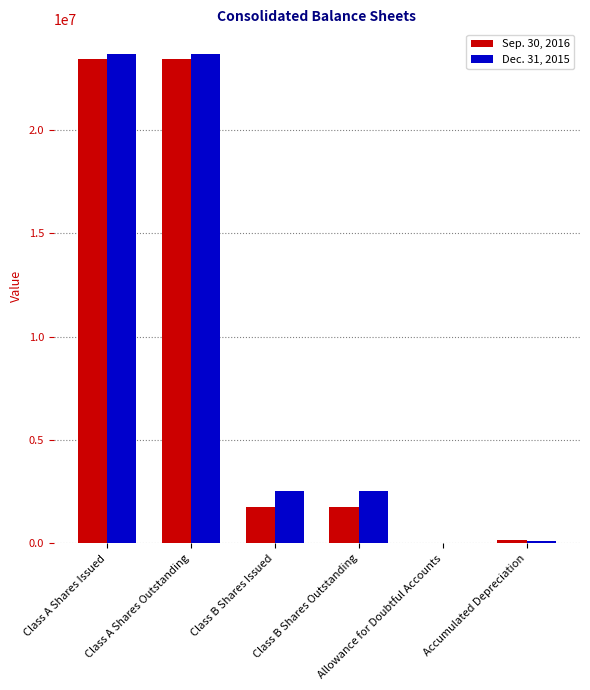

The Dec. 31, 2015 series shows 2542000 at Class B Shares Outstanding. True or false?

True